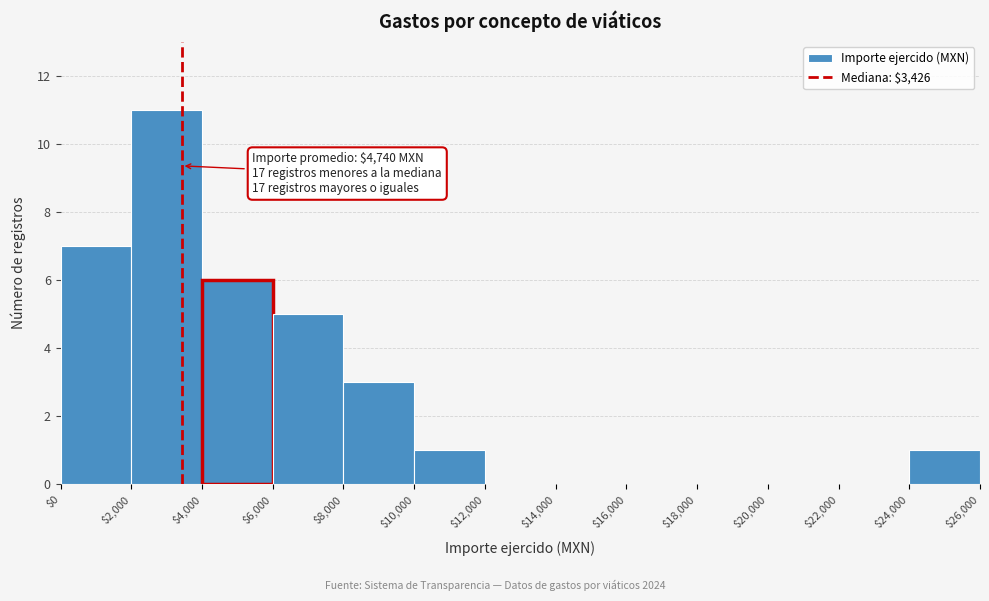

Which range on the x-axis has the tallest bar?

$2,000 to $4,000